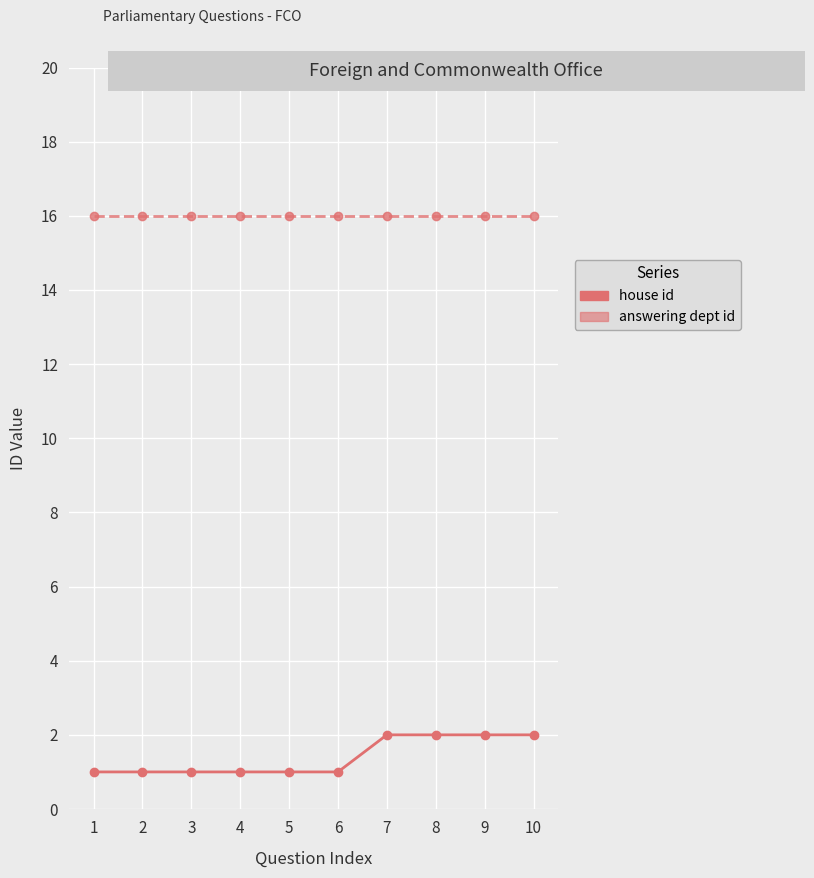

Reading left to right, transcribe all the data shown in this chart.

house id: 1	1	1	1	1	1	2	2	2	2
answering dept id: 16	16	16	16	16	16	16	16	16	16